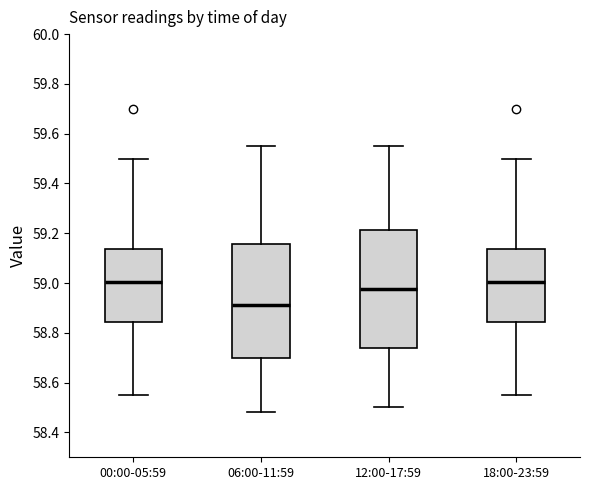

Reading left to right, transcribe this box plot: for each box, give where its median line is, the range the box spans, and where its two whiskers end, as read against the y-axis. The values are not printed on the chart, so give them approximately, as read against the axis.

00:00-05:59: median 59.00, box 58.84 to 59.14, whiskers 58.56 to 59.50
06:00-11:59: median 58.92, box 58.70 to 59.16, whiskers 58.48 to 59.56
12:00-17:59: median 58.98, box 58.74 to 59.22, whiskers 58.50 to 59.56
18:00-23:59: median 59.00, box 58.84 to 59.14, whiskers 58.56 to 59.50